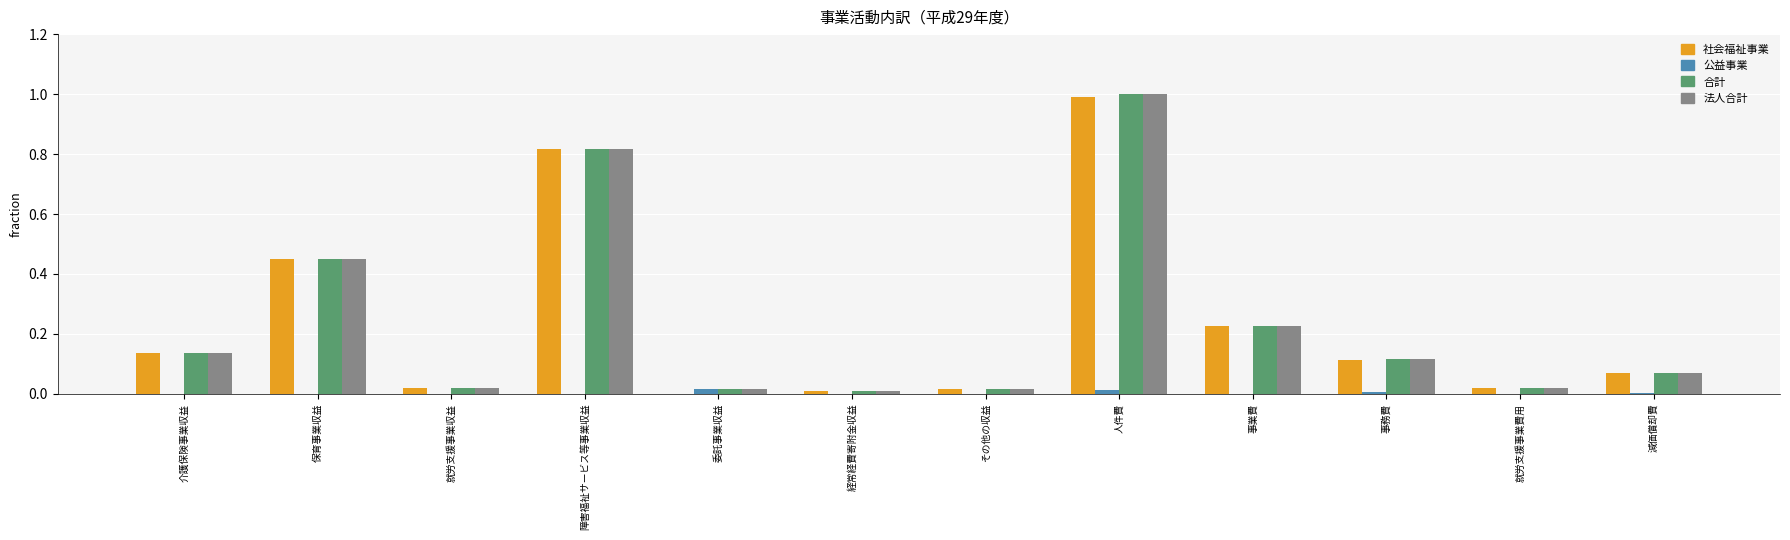

At which category is the sum across all series the highest?

人件費